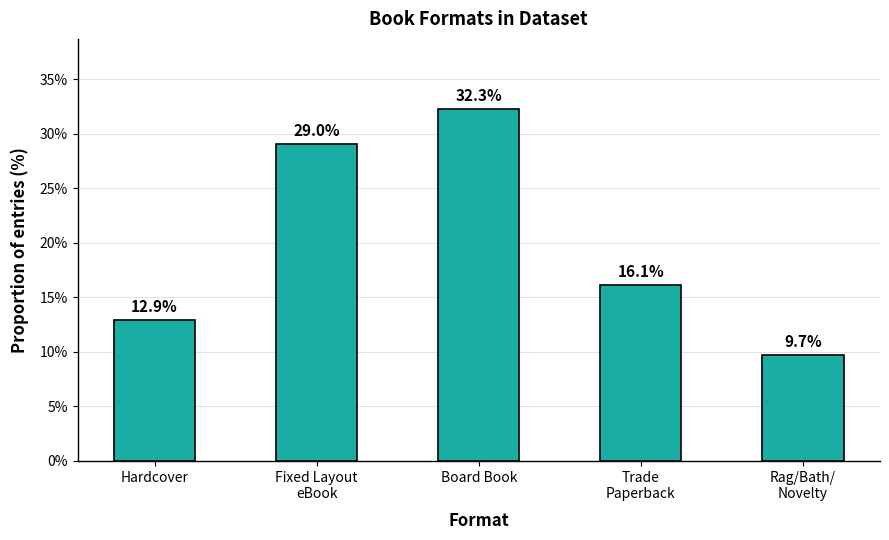

What is the sum of all values?

100.0